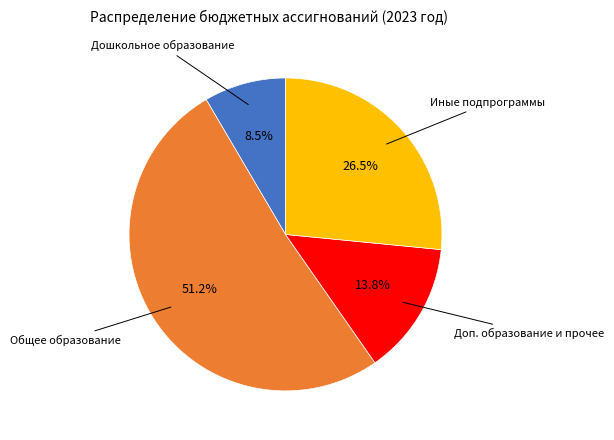

Is there a majority slice in this chart?

Yes